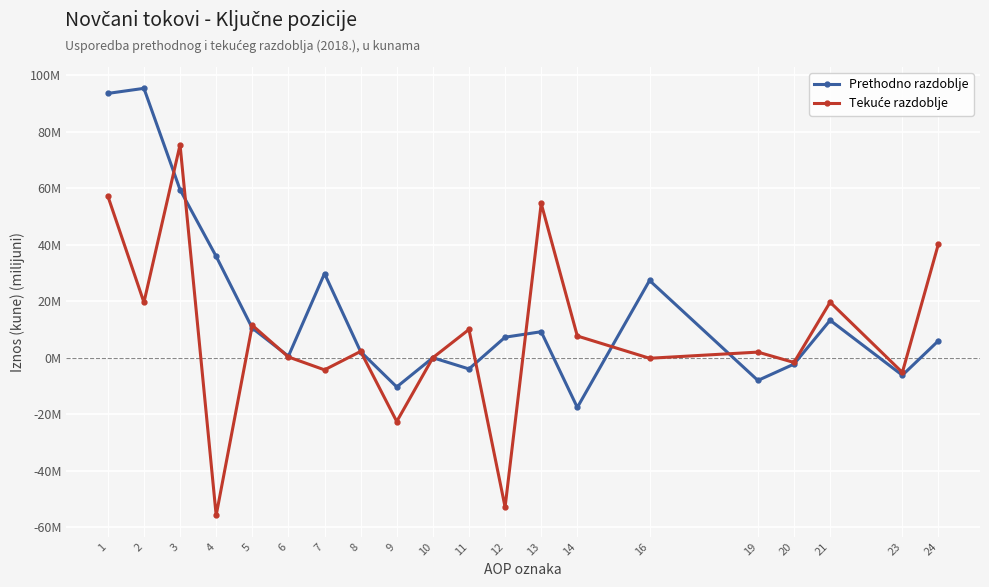

What is the smallest value displayed?

-55.8